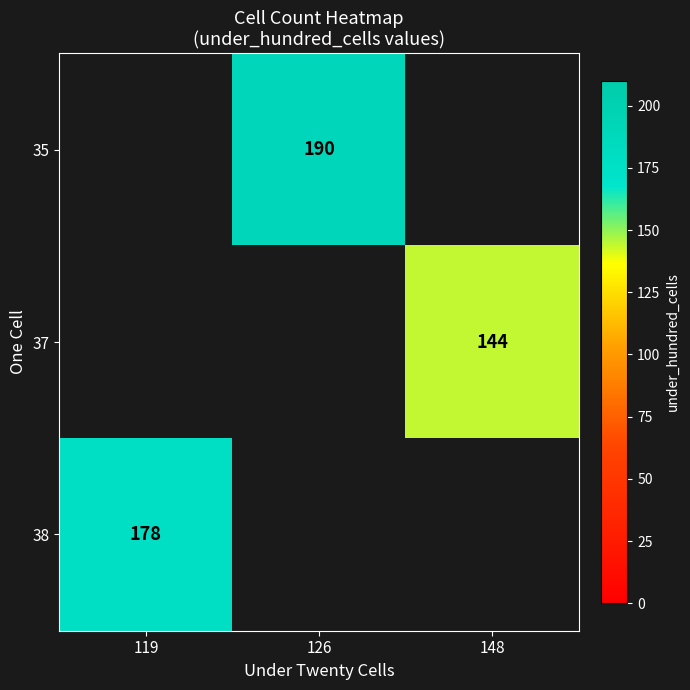

True or false: 35 has a value of 190 at 126.

True